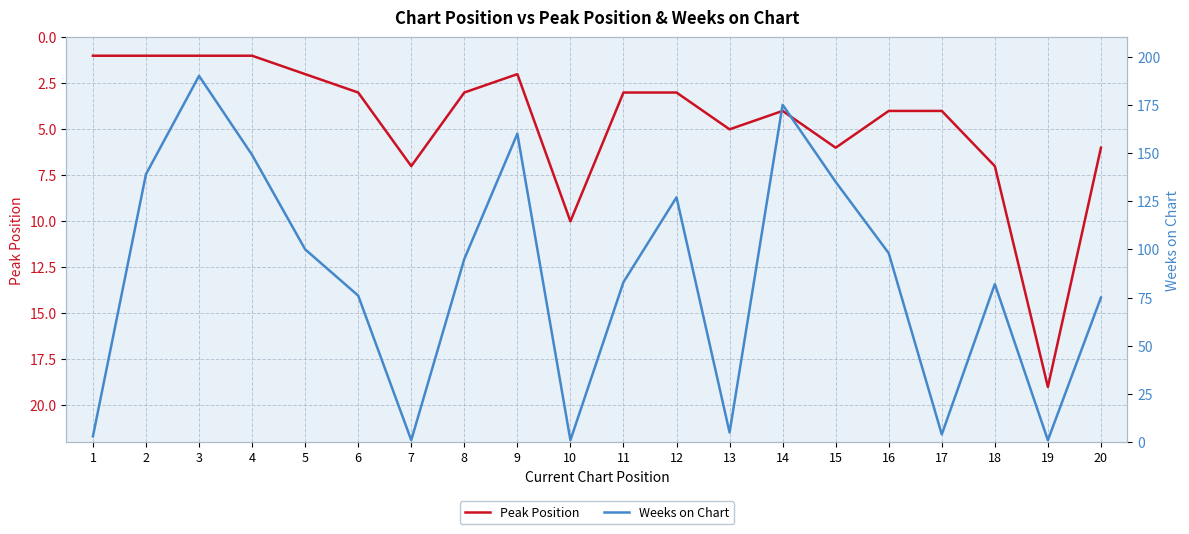

What are all the series names shown in the legend?

Peak Position, Weeks on Chart